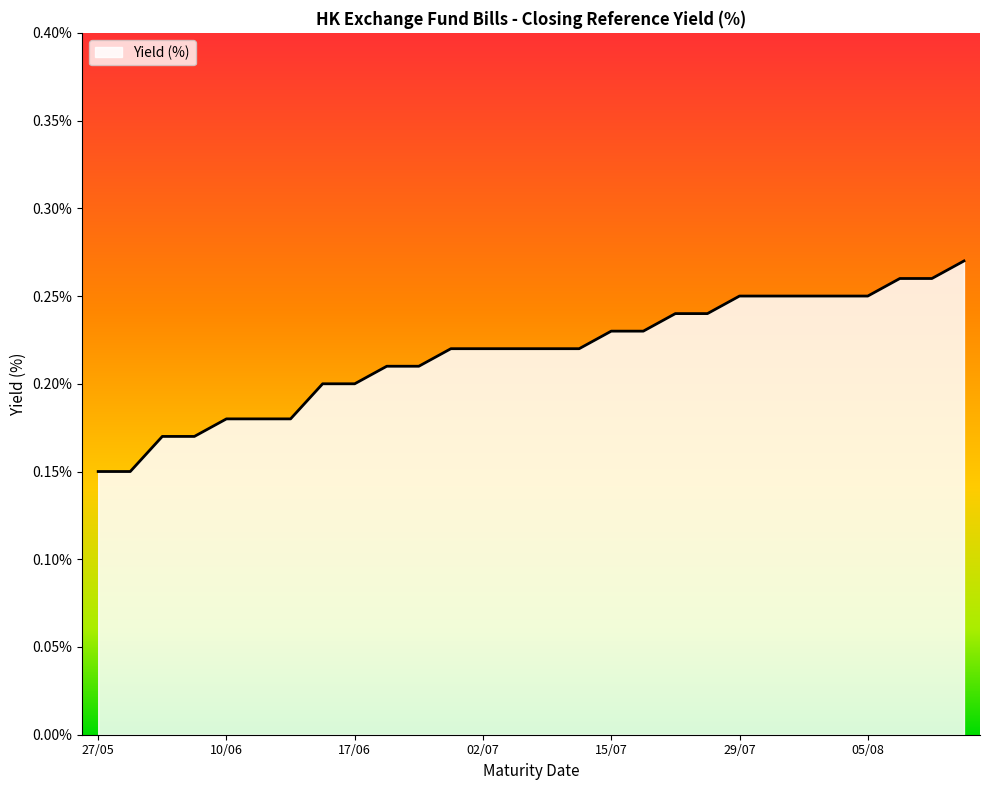

What is the value of the 25th point from the left?

0.2